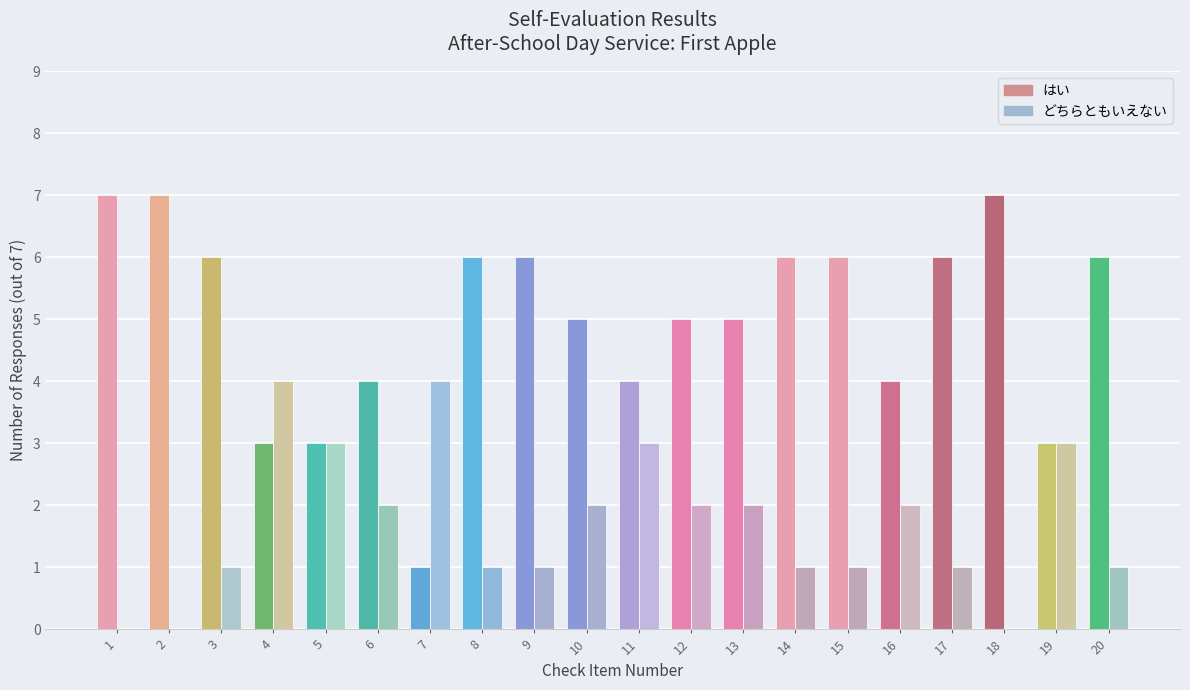

What is the sum of all どちらともいえない values?

34